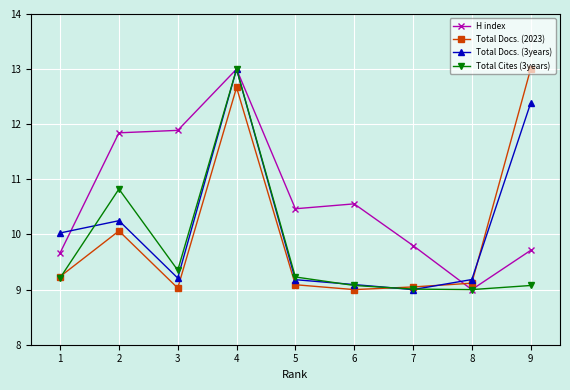

What is the total value across all series at 1?

38.1